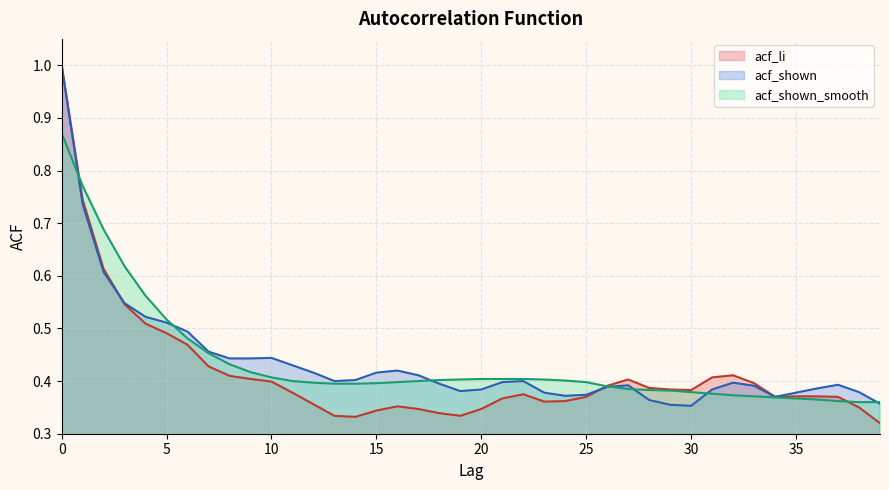

What is the sum of all acf_shown_smooth values?

17.4